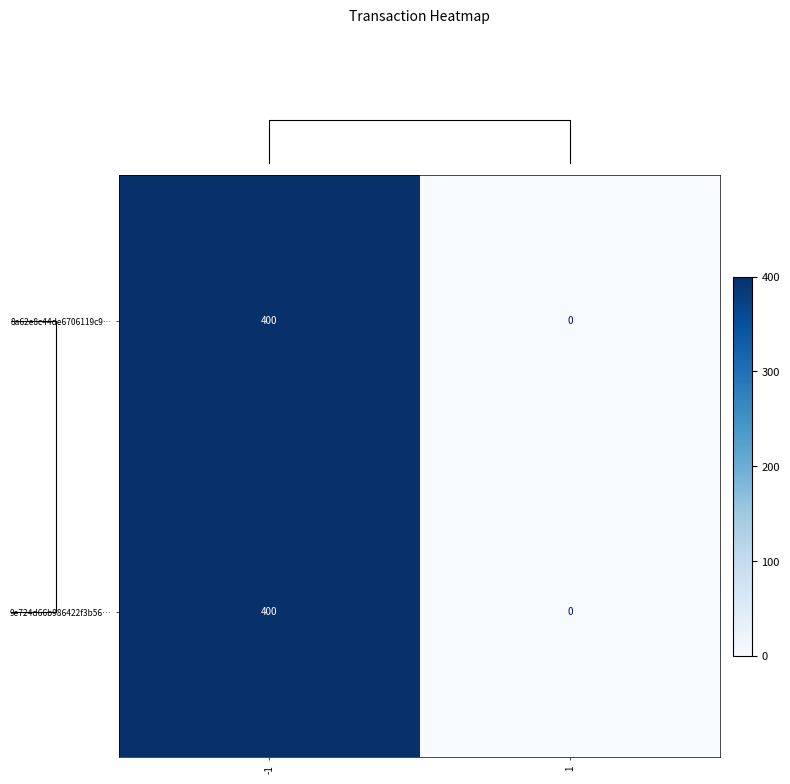

Rank the categories by 9e724d66b986422f3b56… value from lowest to highest.

1, -1